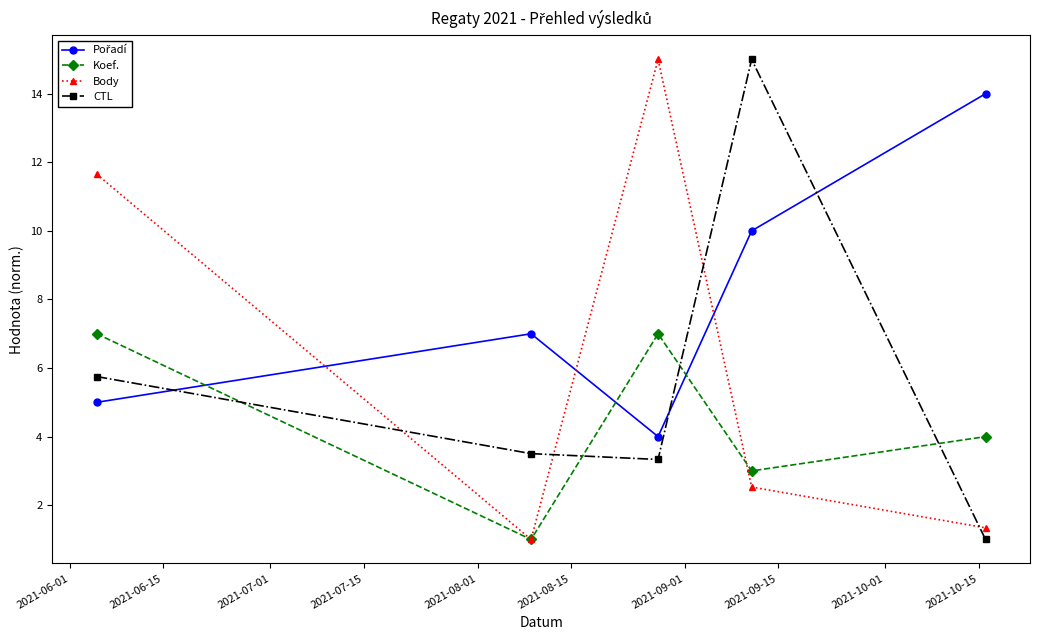

True or false: CTL has more than 2 points higher than both neighbors.

False